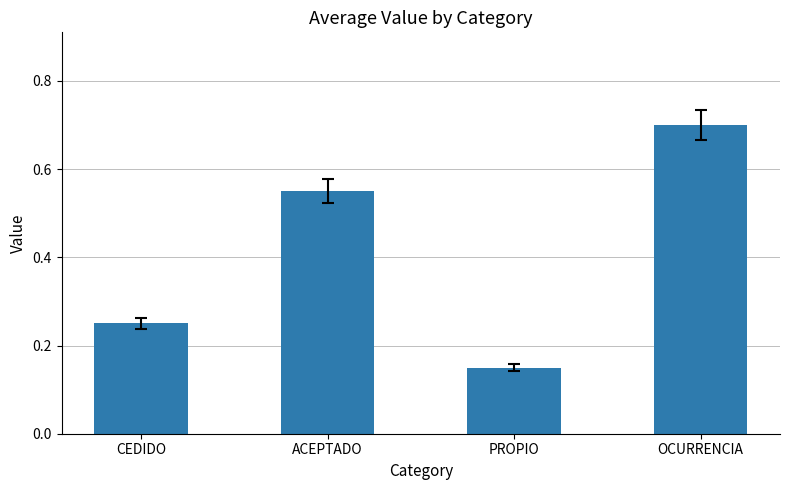

What is the label of the 3rd bar from the right?

ACEPTADO